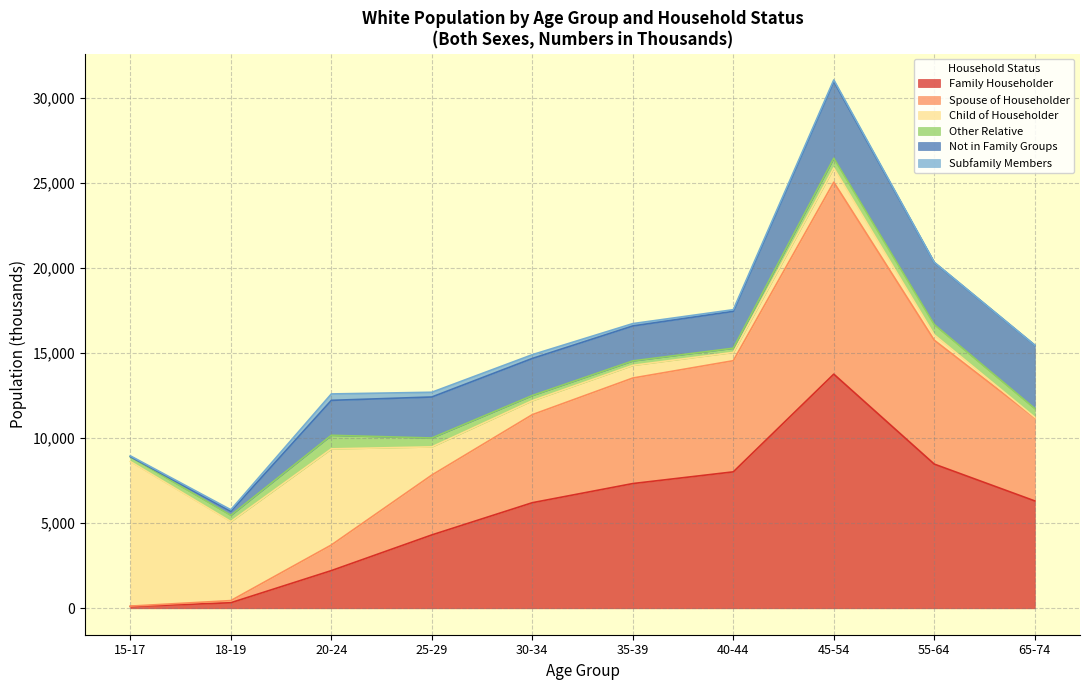

At which label does Family Householder reach its peak?

45-54